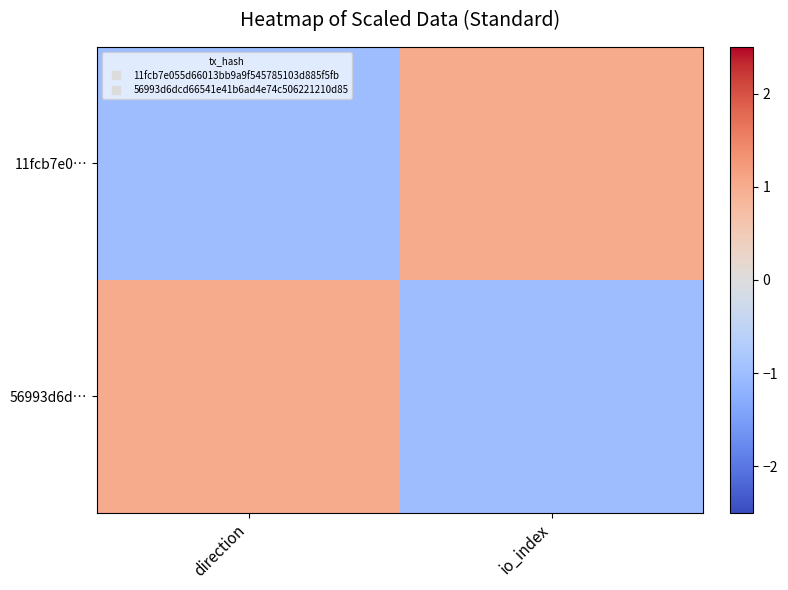

What is the spread (max minus min) of values at direction?

2